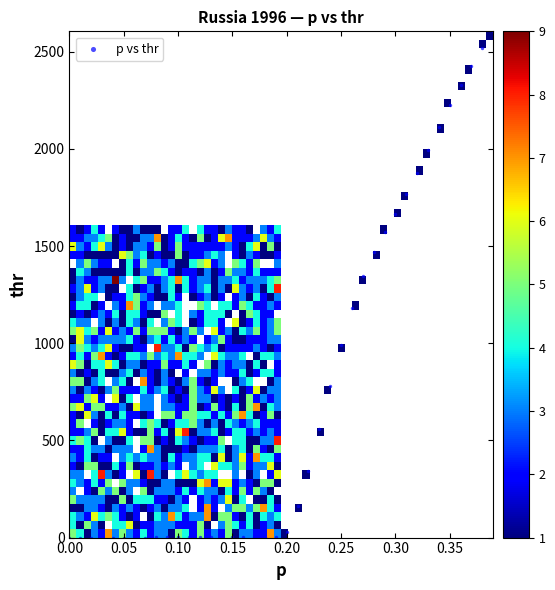

What is the range of X values (max minus min)?

0.4